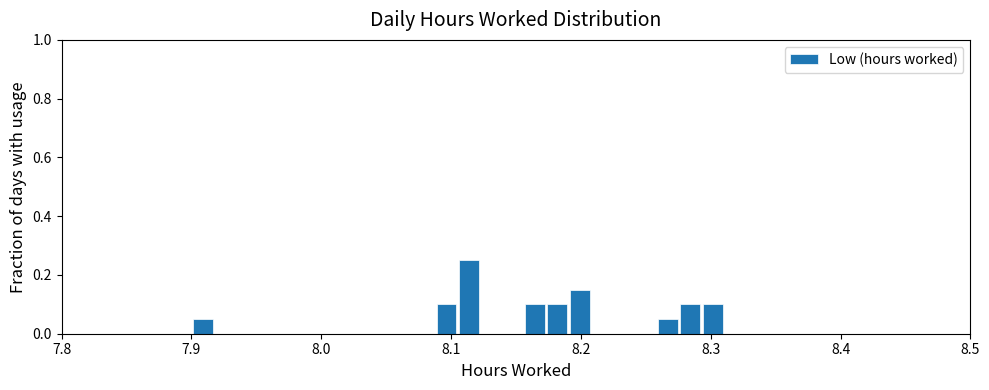

Around what value on the x-axis is the tallest bar? Give the approximate position of its centre, as read against the axis.

8.11